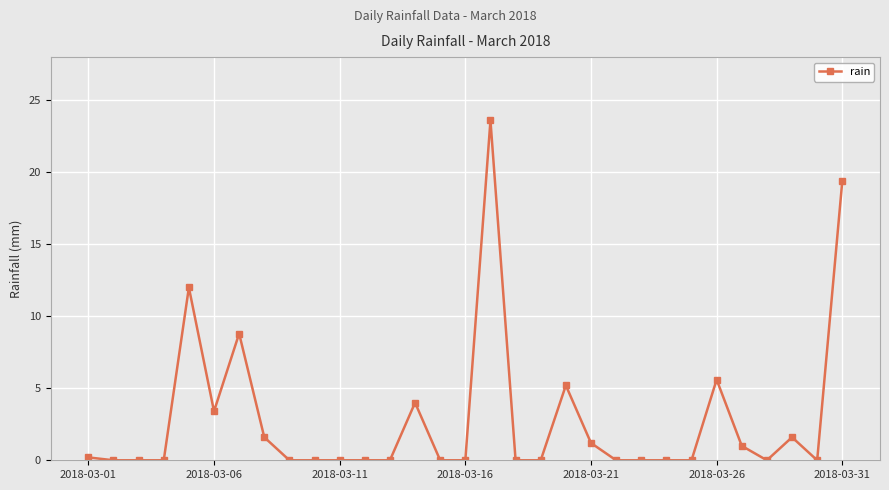

True or false: the data has more than 2 interior local peaks.

True